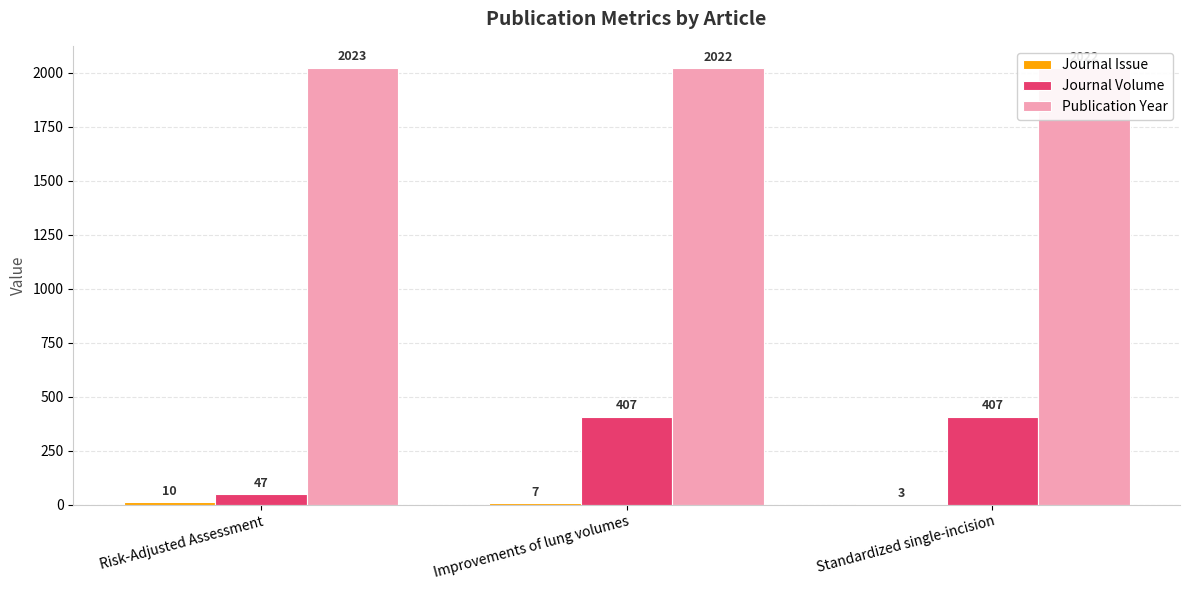

At which category does the chart reach its minimum across all series?

Standardized single-incision